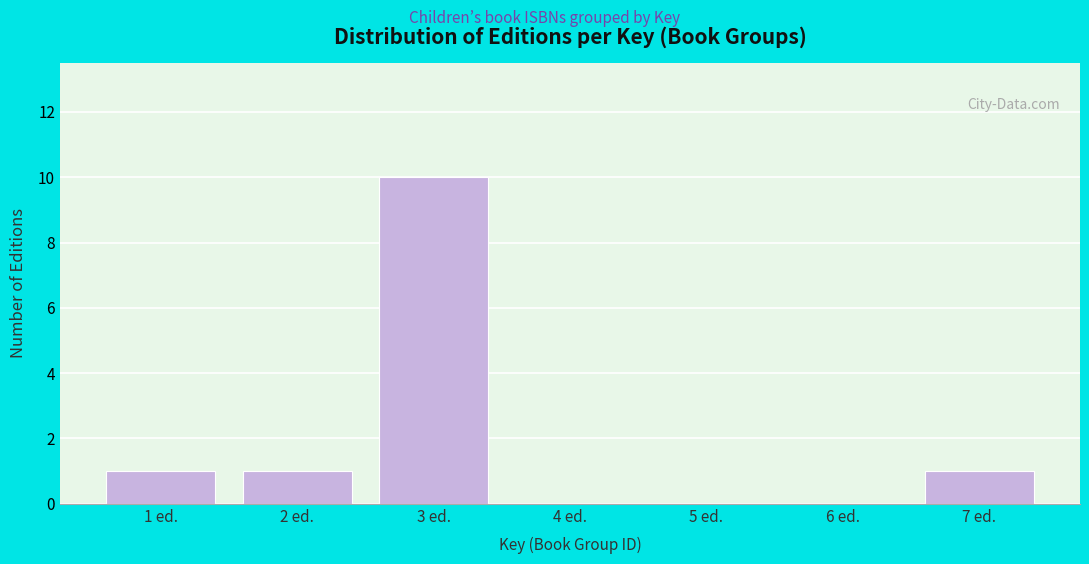

Reading left to right, transcribe all the data shown in this chart.

1 ed.=1	2 ed.=1	3 ed.=10	4 ed.=0	5 ed.=0	6 ed.=0	7 ed.=1